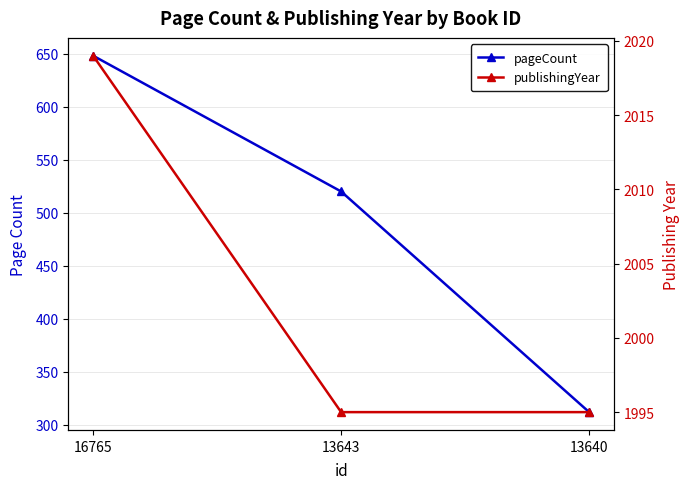

Reading right to left, what are all the values shown in this chart?

pageCount: 312	520	648
publishingYear: 1995	1995	2019